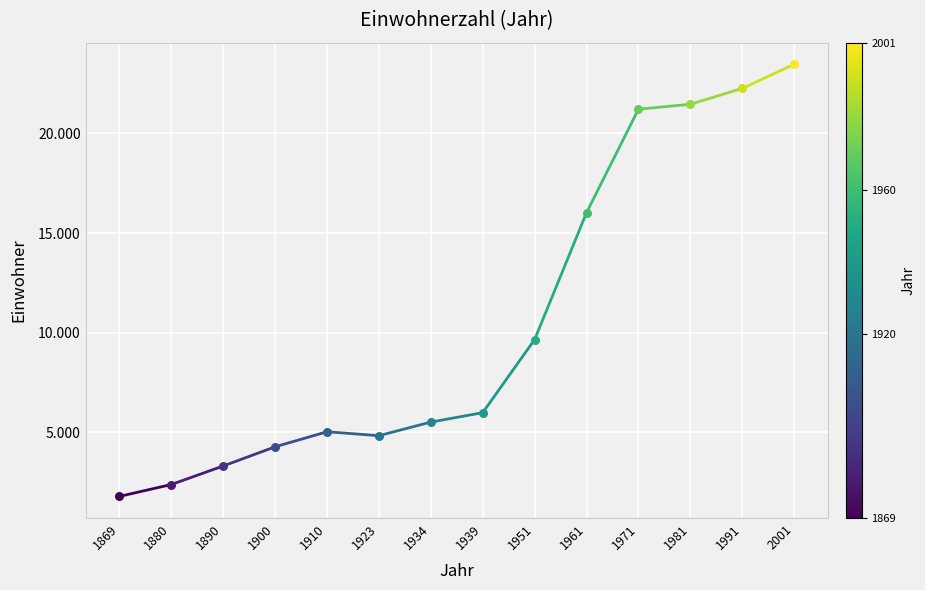

Between 1880 and 1869, which is larger?

1880